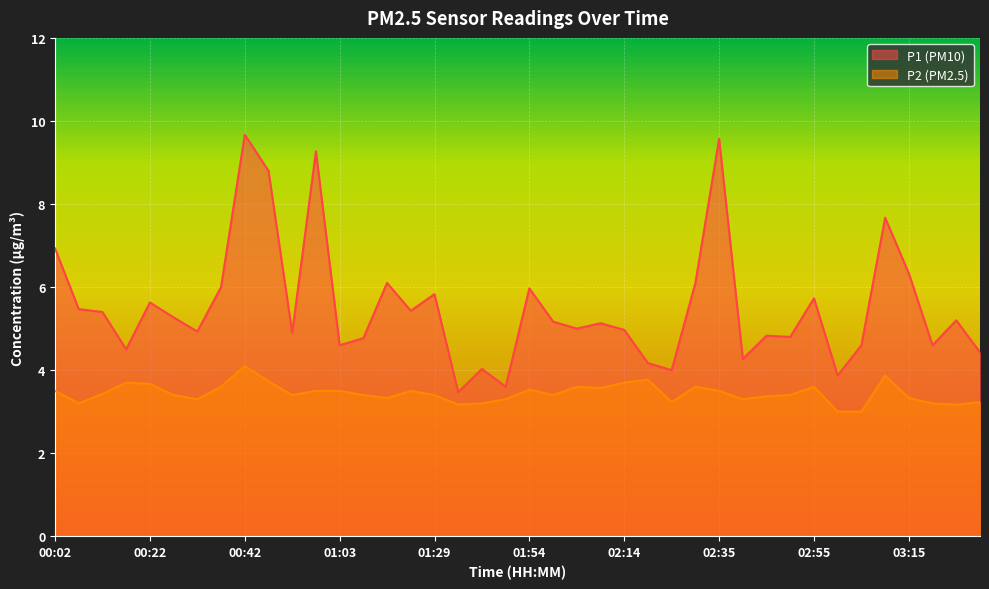

True or false: P1 and P2 cross at least once.

False